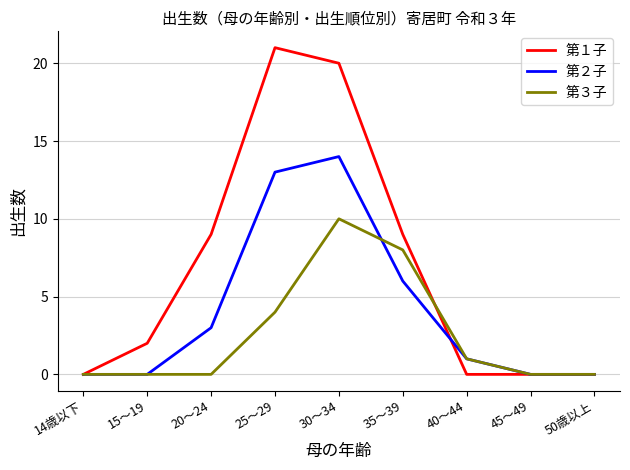

At which category is the sum across all series the highest?

30～34